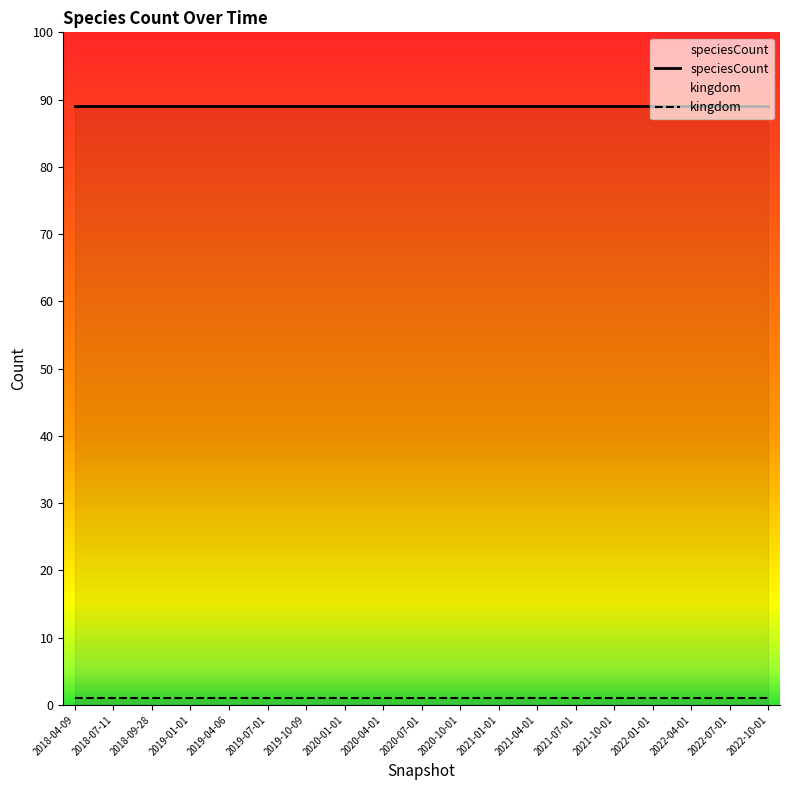

True or false: speciesCount and kingdom intersect in this chart.

False